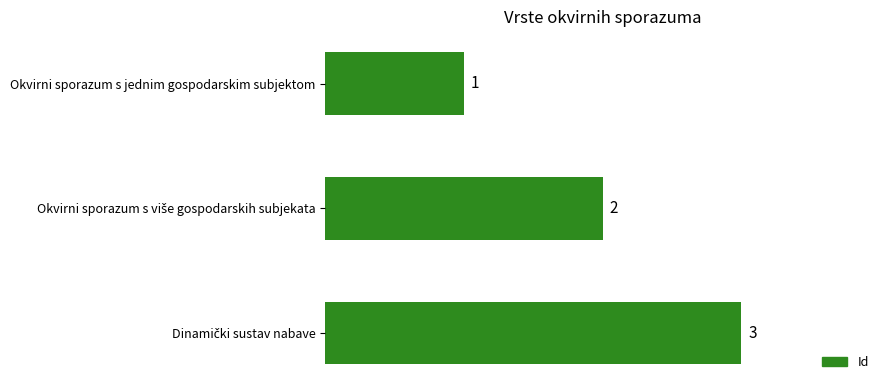

What is the maximum value shown in the chart?

3